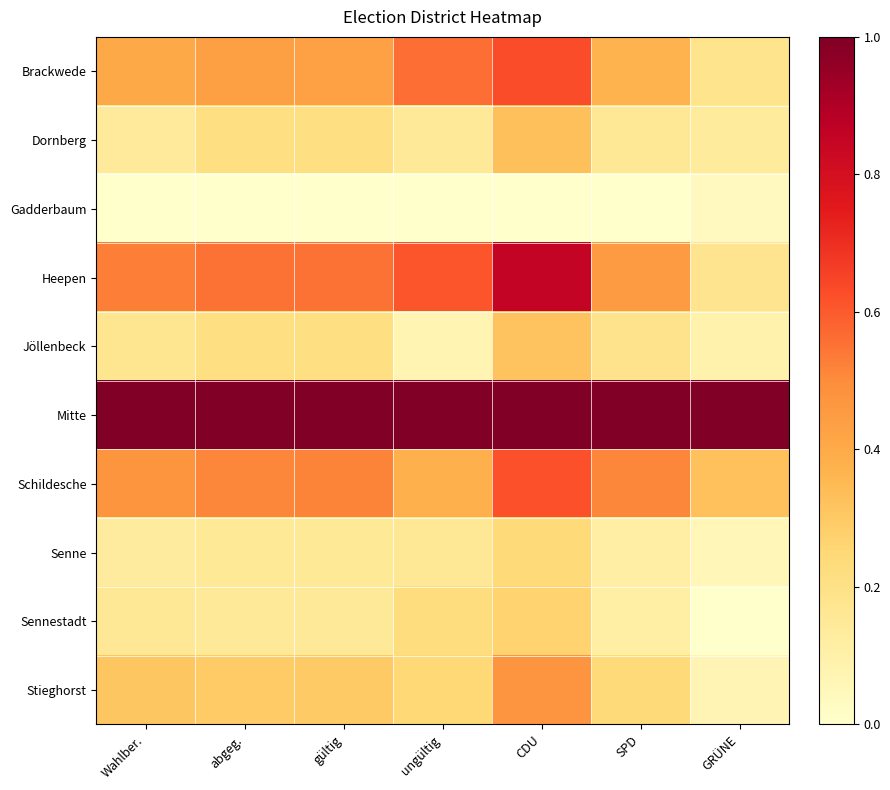

Between gültig and SPD, which is larger?

gültig